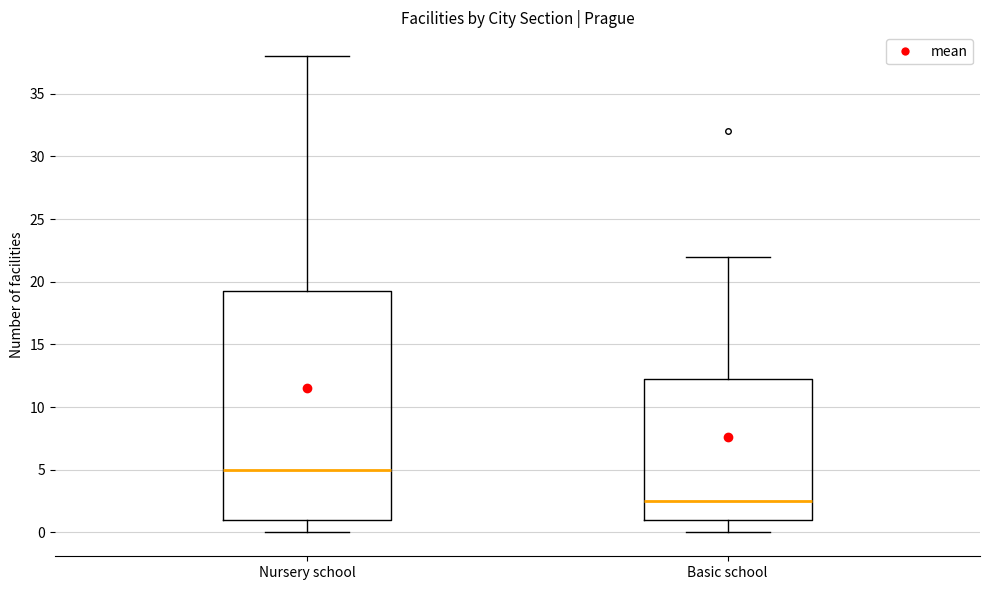

Where does the lower whisker of the box for Nursery school end on the y-axis? The values are not printed on the chart, so give them approximately, as read against the axis.

0.0